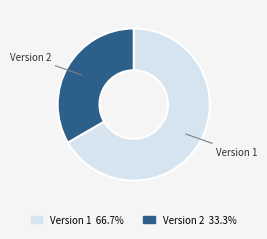

Between Version 2 and Version 1, which is larger?

Version 1